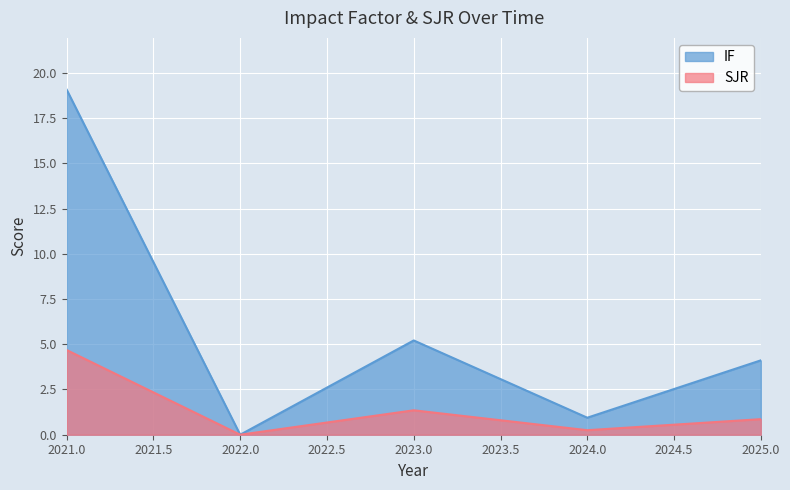

What is the sum of the IF values at 2022.0 and 2023.0?

5.2